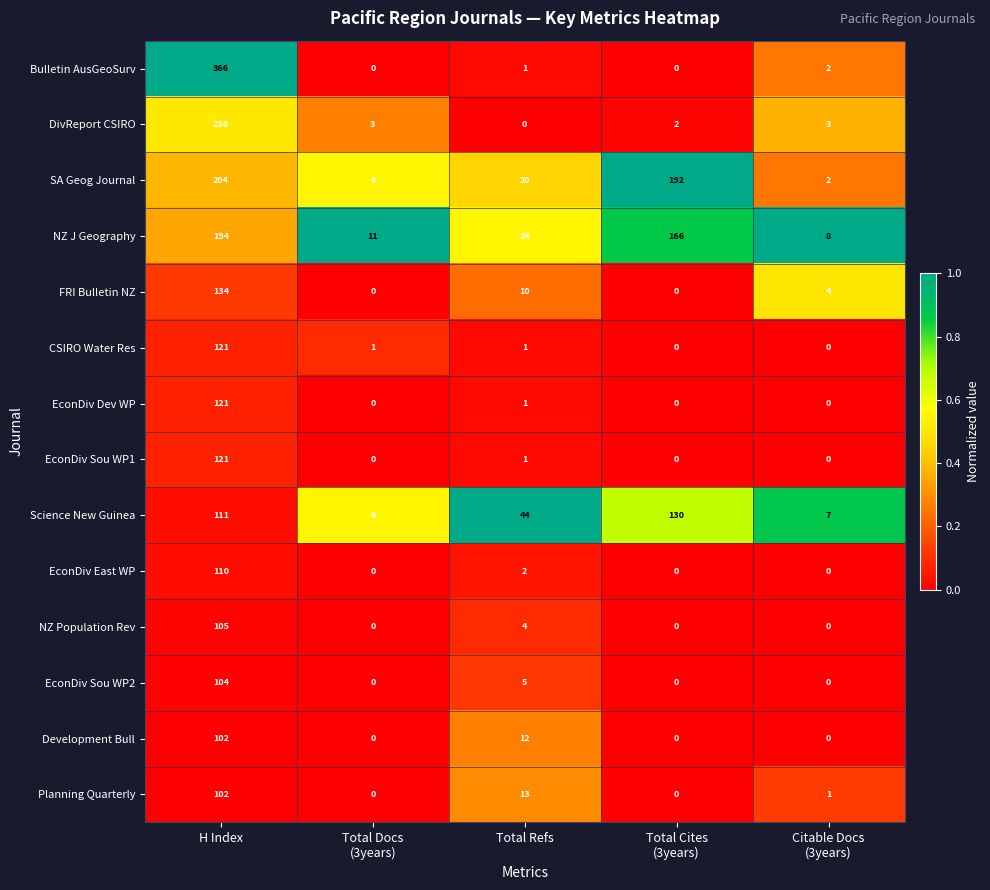

Which series has the widest spread of values?

Bulletin AusGeoSurv